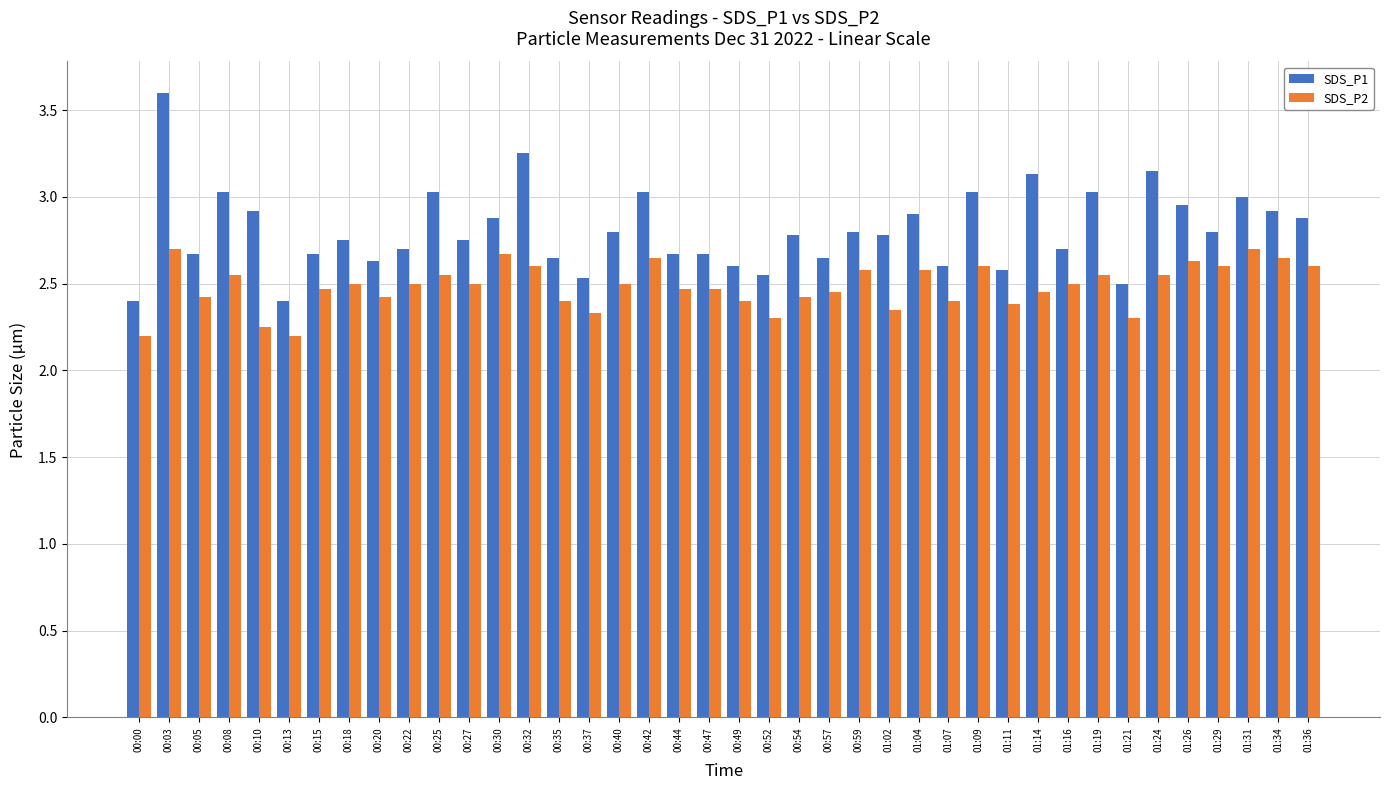

What is the sum of all SDS_P1 values?

112.4